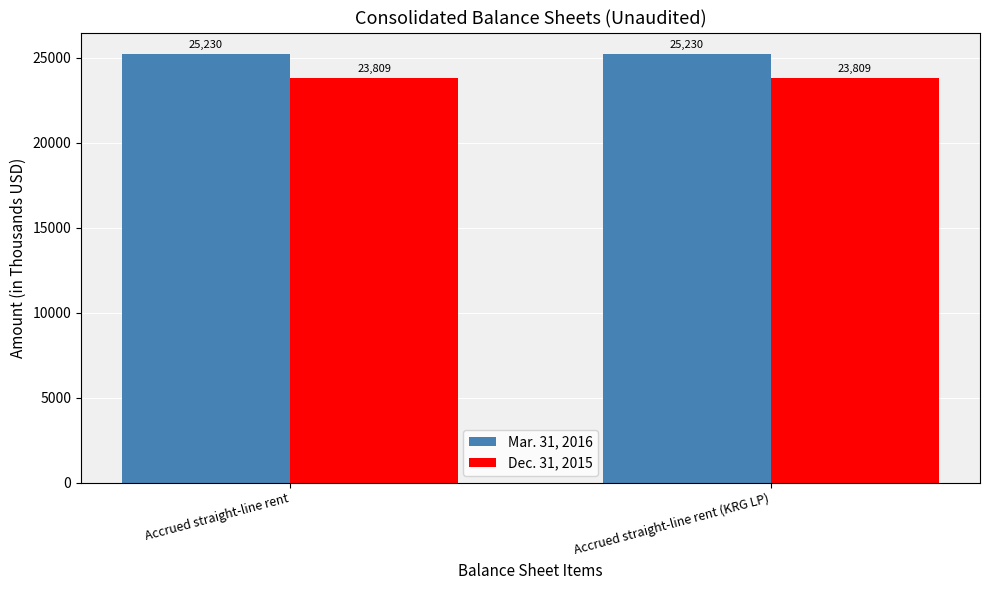

What is the spread (max minus min) of values at Accrued straight-line rent (KRG LP)?

1421